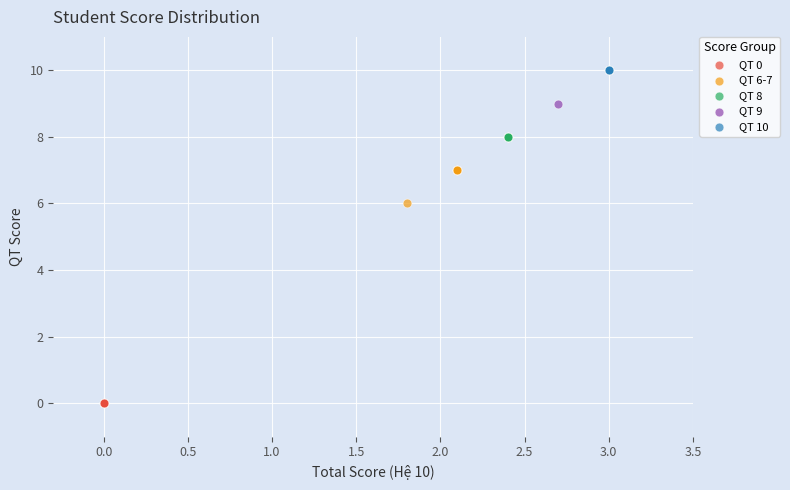

Which series contains the lowest Y value?

QT 0